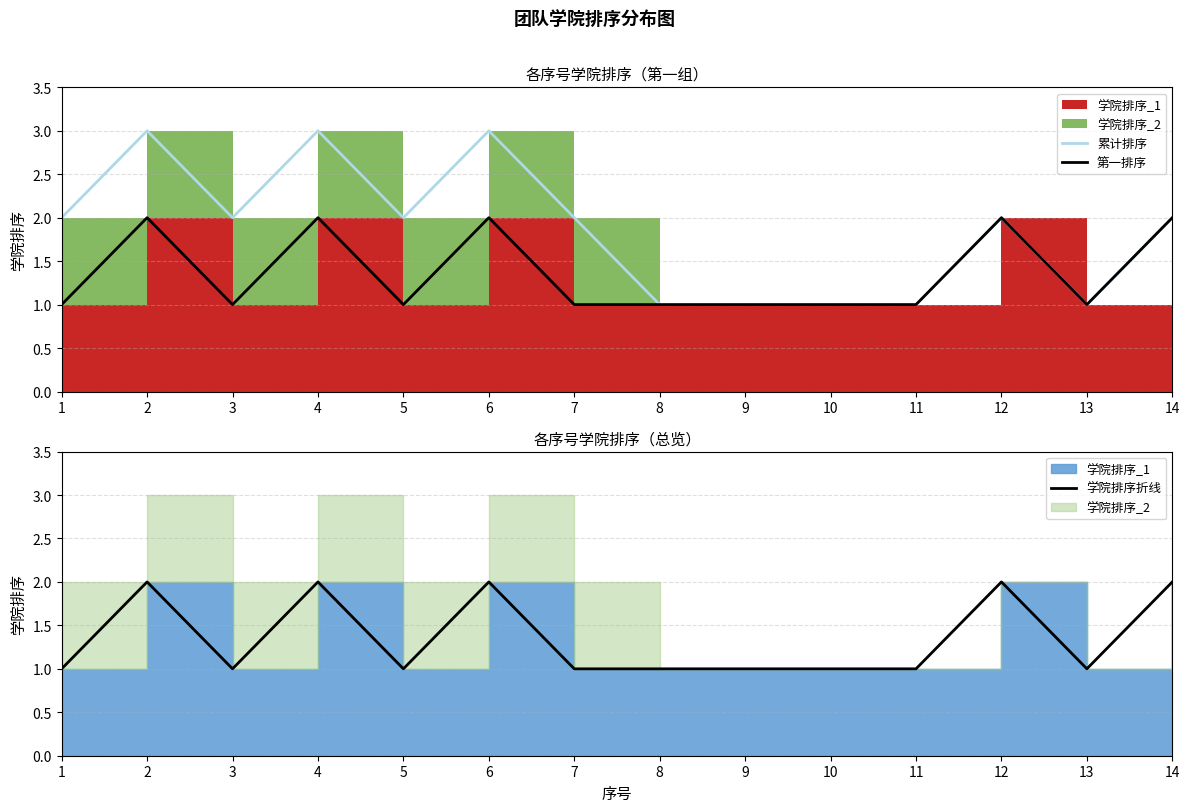

Does the chart have visible grid lines?

Yes